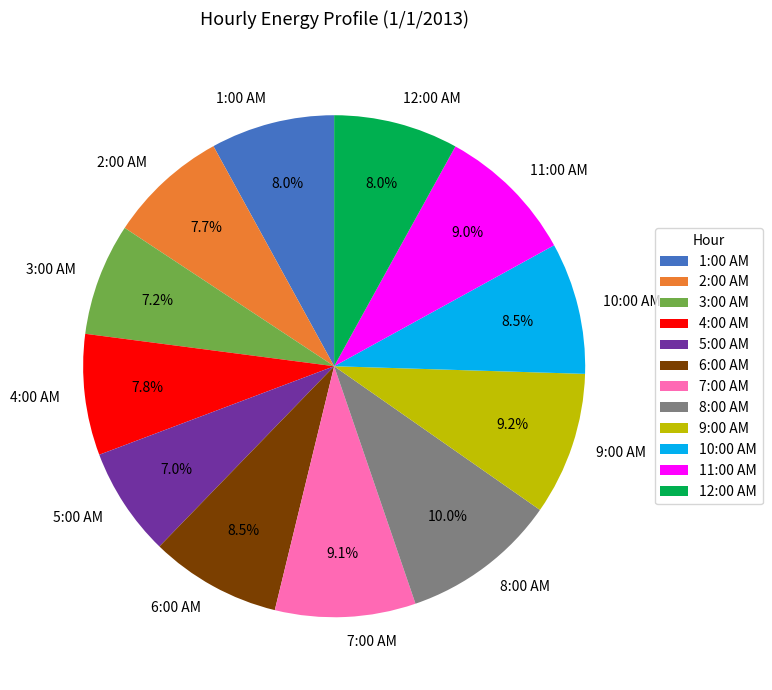

To the nearest percent, what is the combined percentage of 1:00 AM and 5:00 AM?

15%